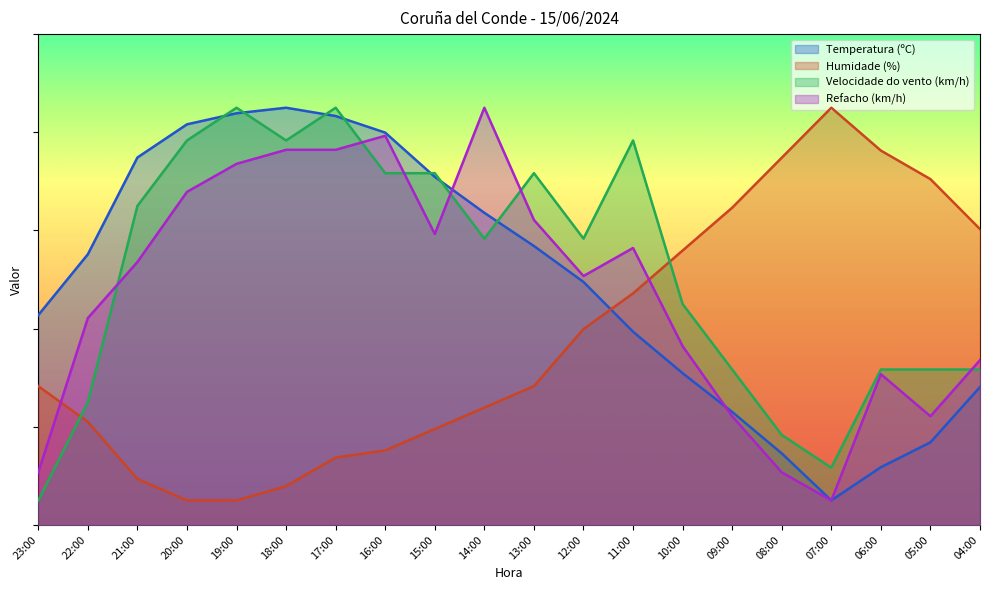

True or false: Velocidade do vento (km/h) has more than 1 points higher than both neighbors.

True